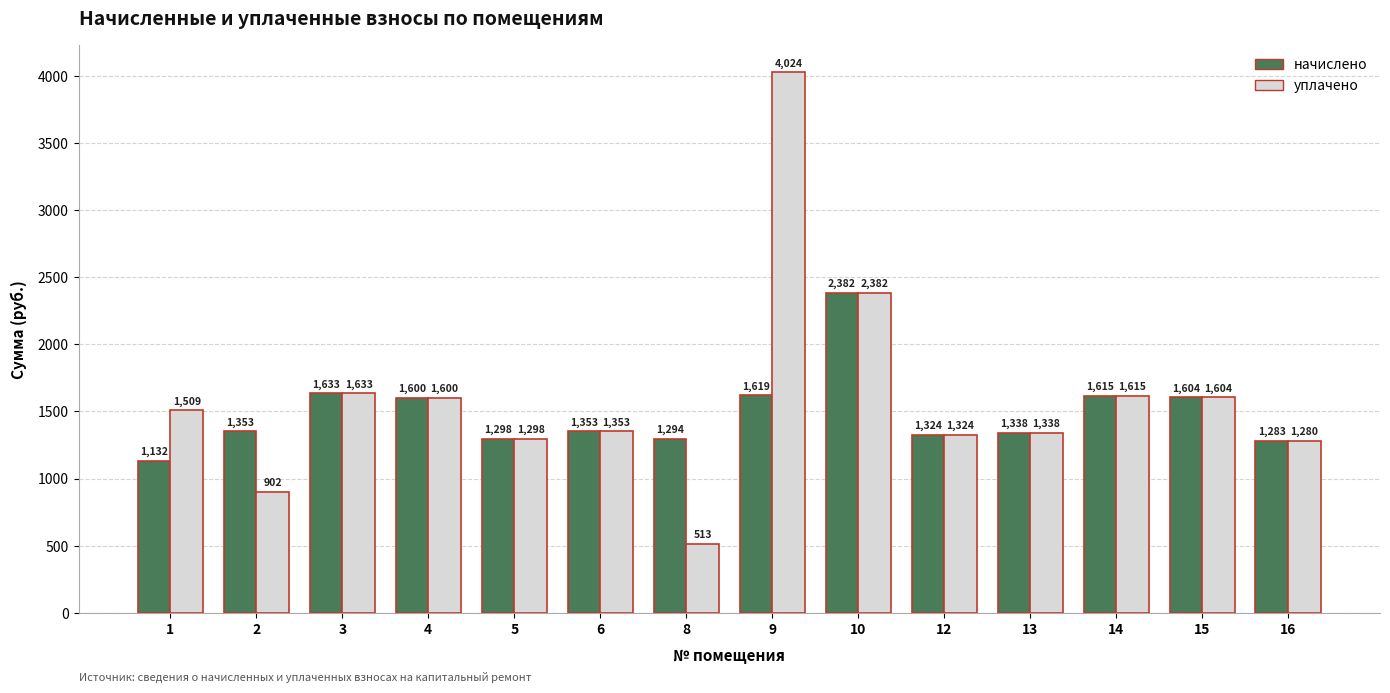

Where does the уплачено series first go above 1509?

1